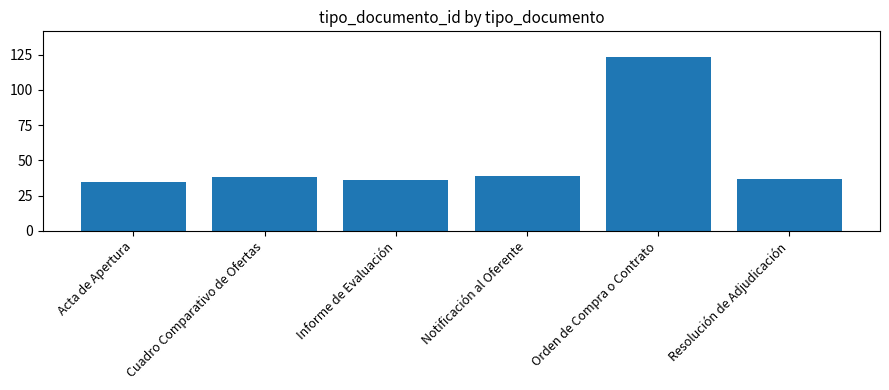

The value at Notificación al Oferente is 39. True or false?

True